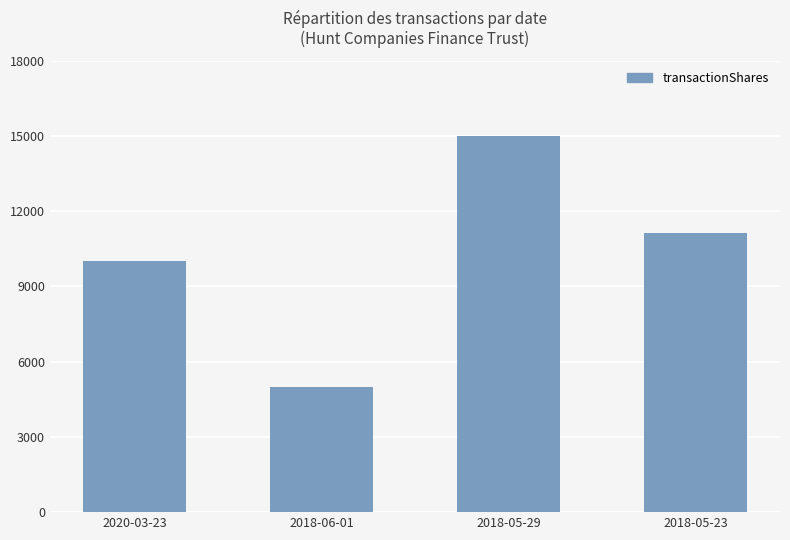

What position from the right is 2018-05-23?

1